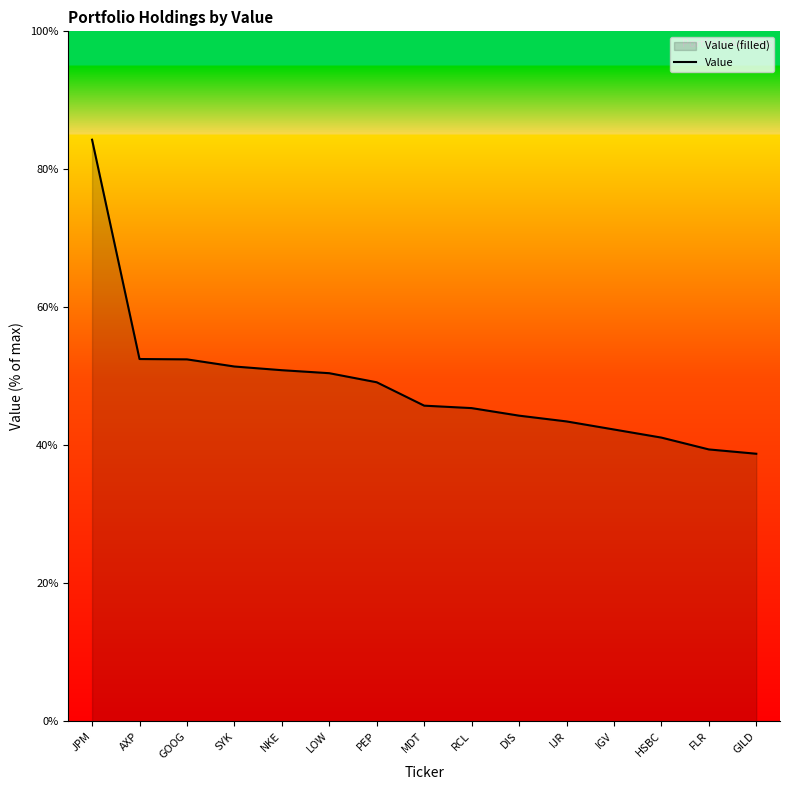

Is it true that the value at IGV is 42.3?

True